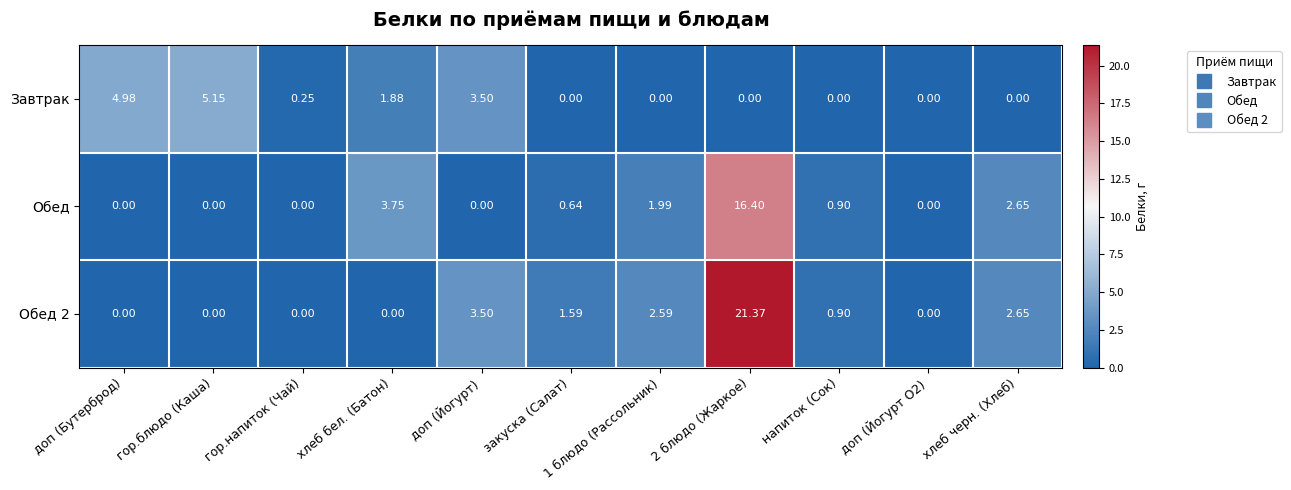

Which series changed the most between доп (Бутерброд) and закуска (Салат)?

Завтрак